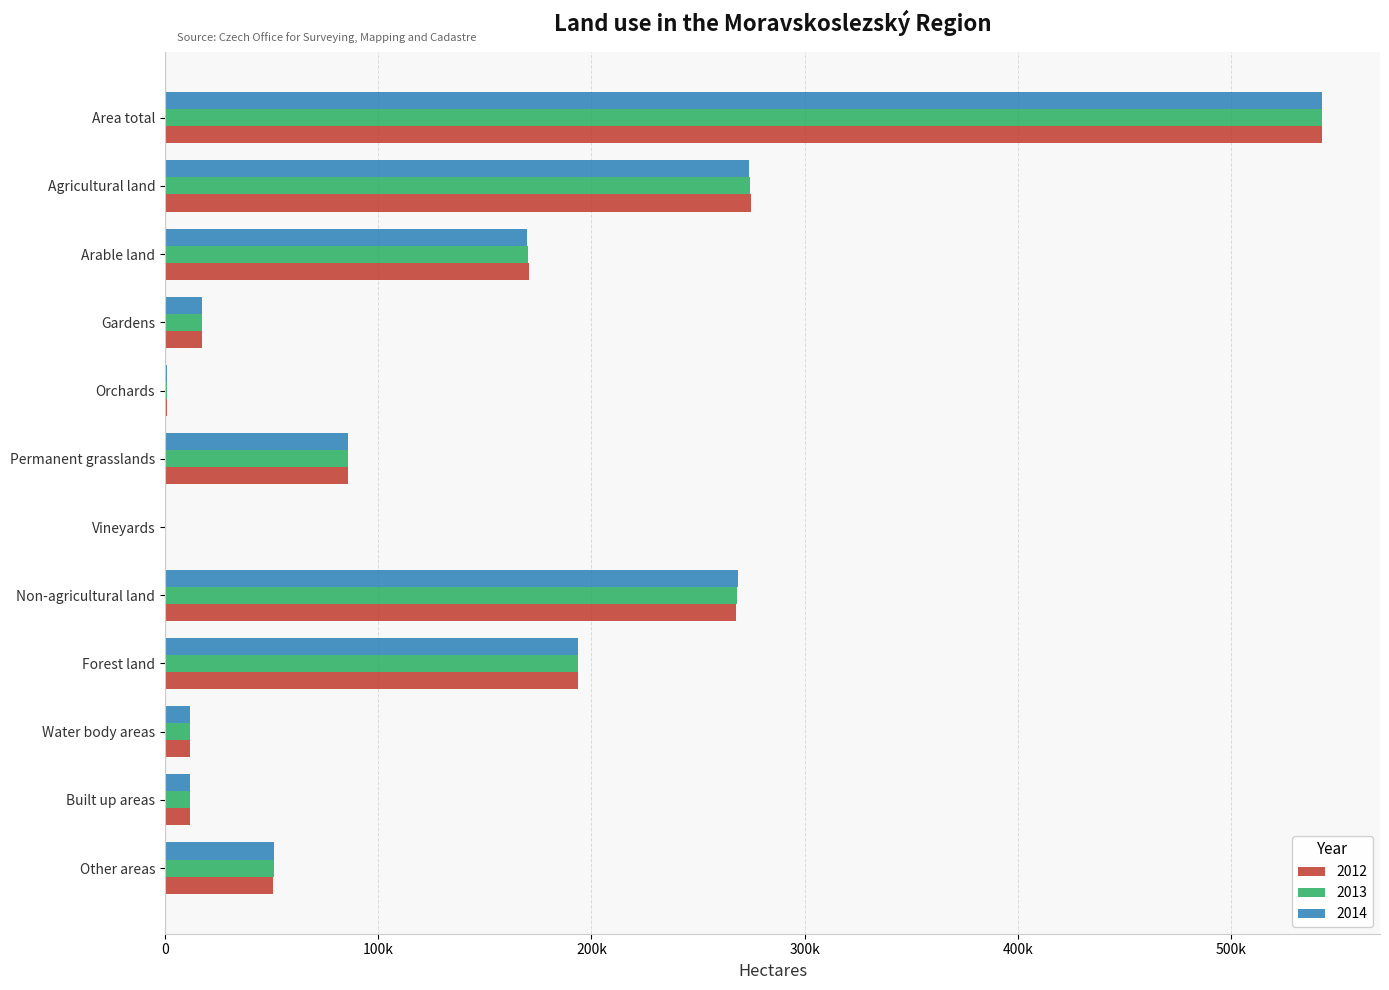

Rank the series by their average value, from highest to lowest.

2014, 2012, 2013